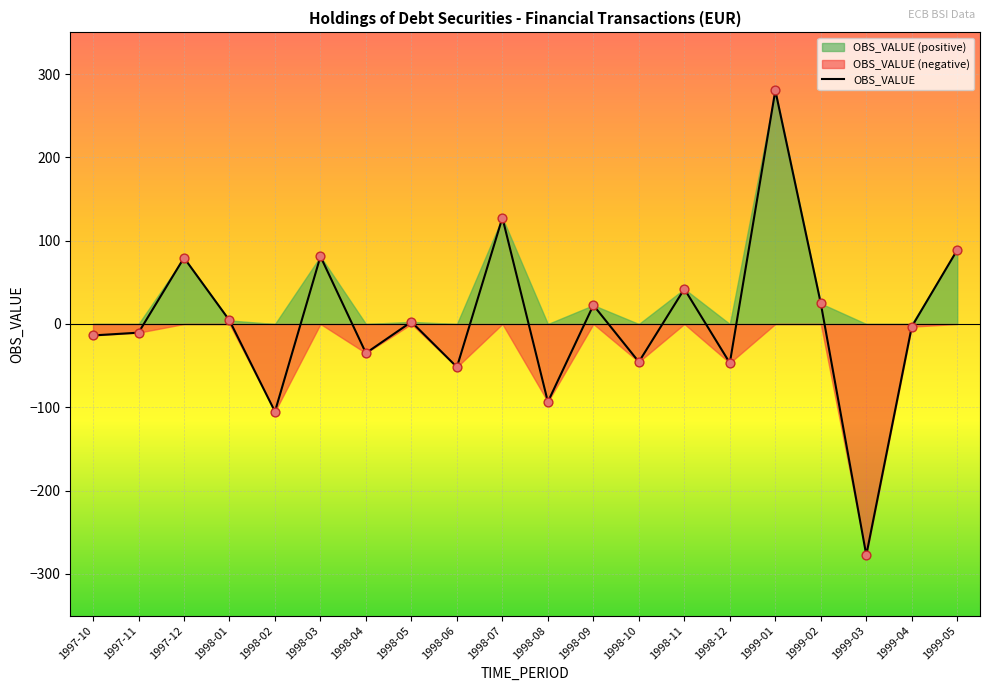

Between 1999-02 and 1997-12, which is larger?

1997-12